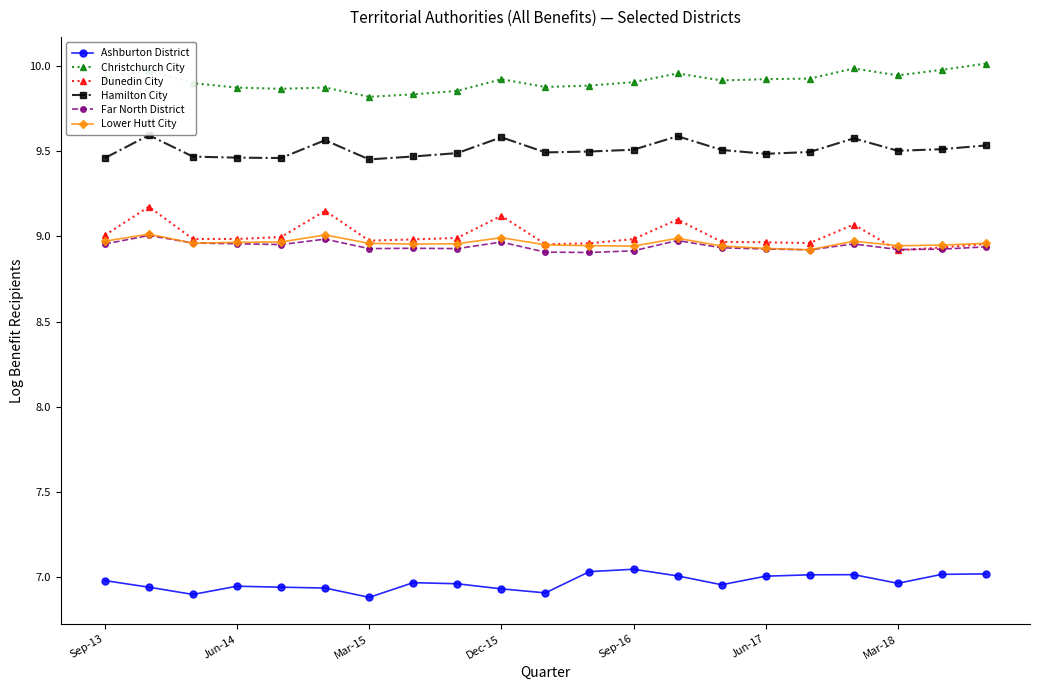

Is it true that Christchurch City equals 5.3 at Sep-13?

False